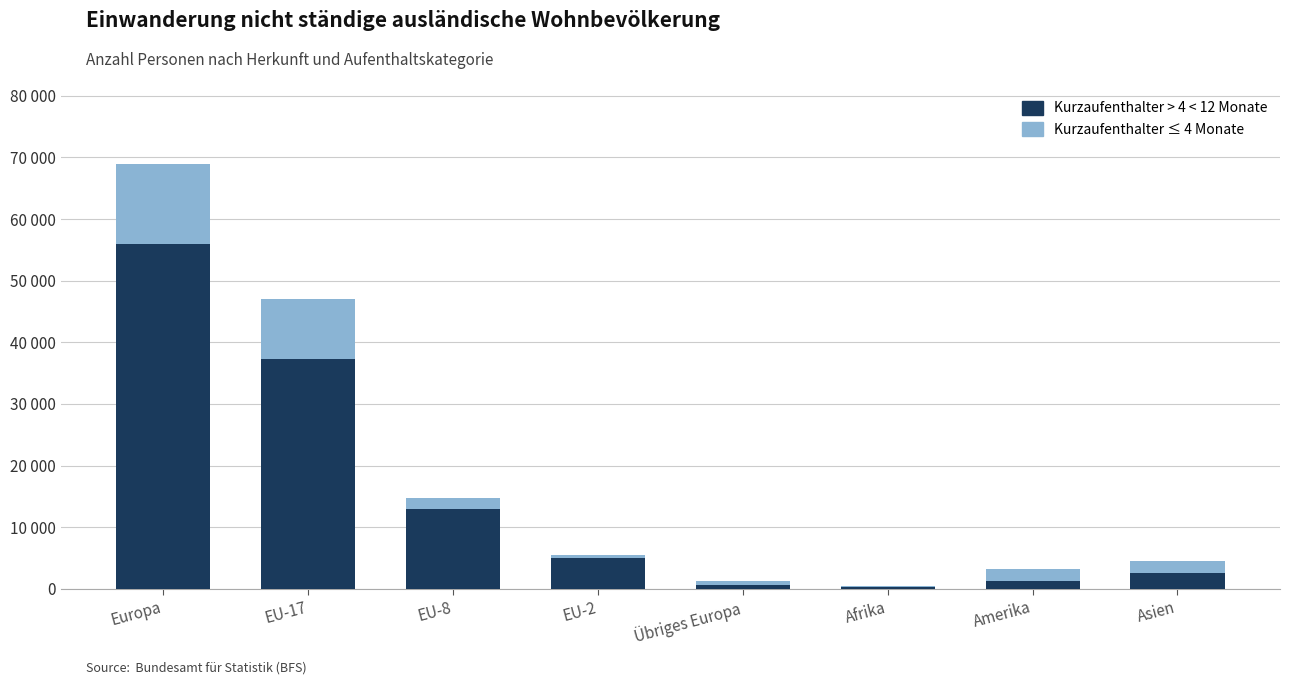

What is the sum of all Kurzaufenthalter ≤ 4 Monate values?

29608